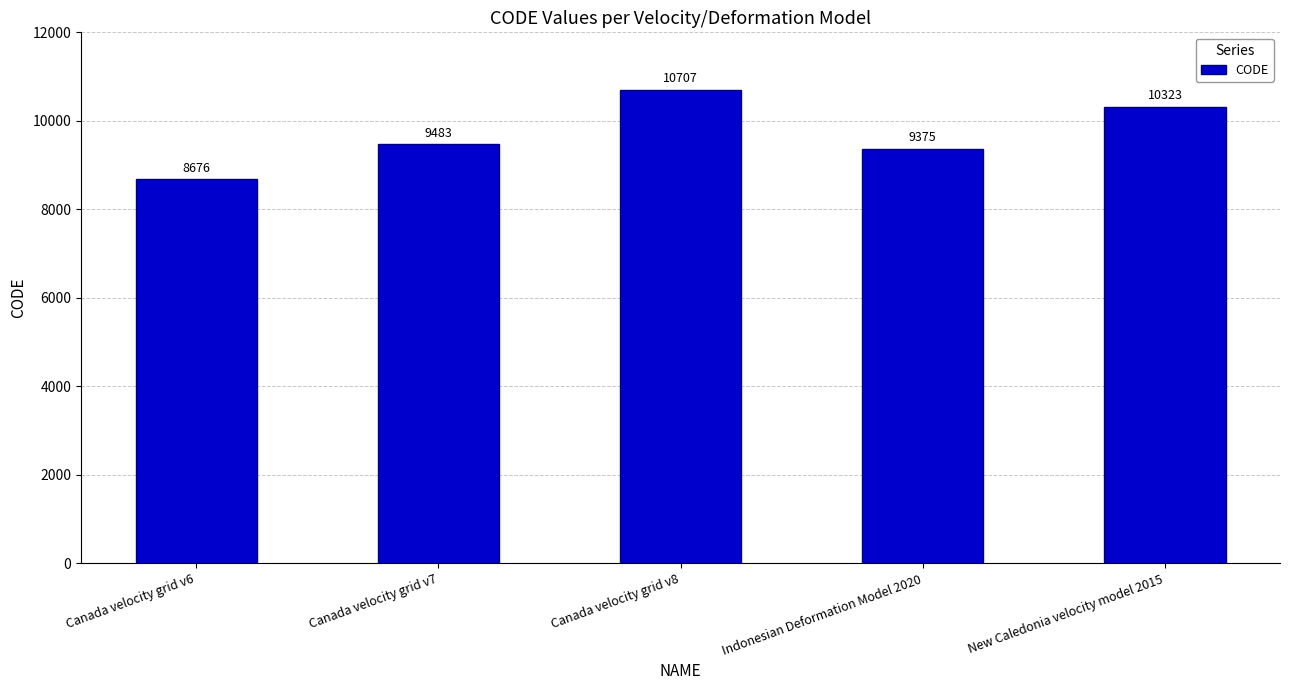

What is the change in value from Canada velocity grid v8 to Indonesian Deformation Model 2020?

-1332